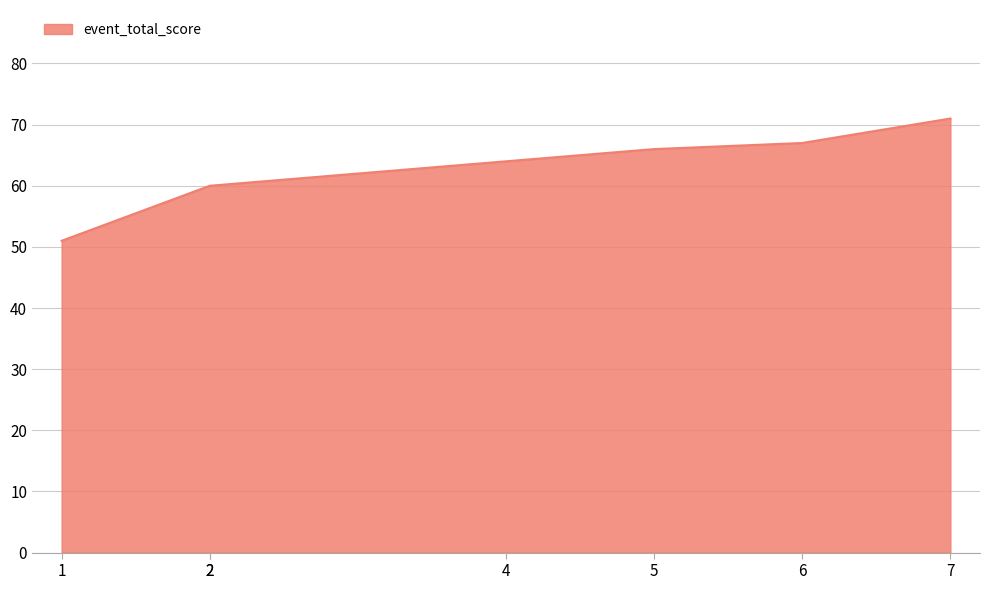

What is the difference between the values at 5 and 7?

5